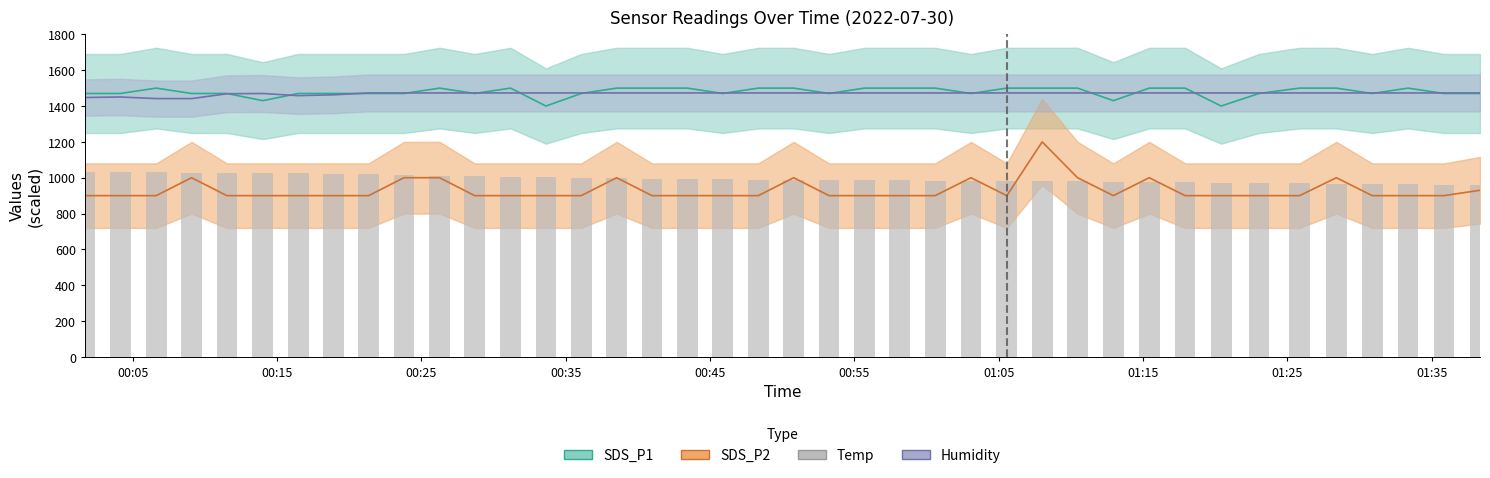

How many groups of bars are there?

40